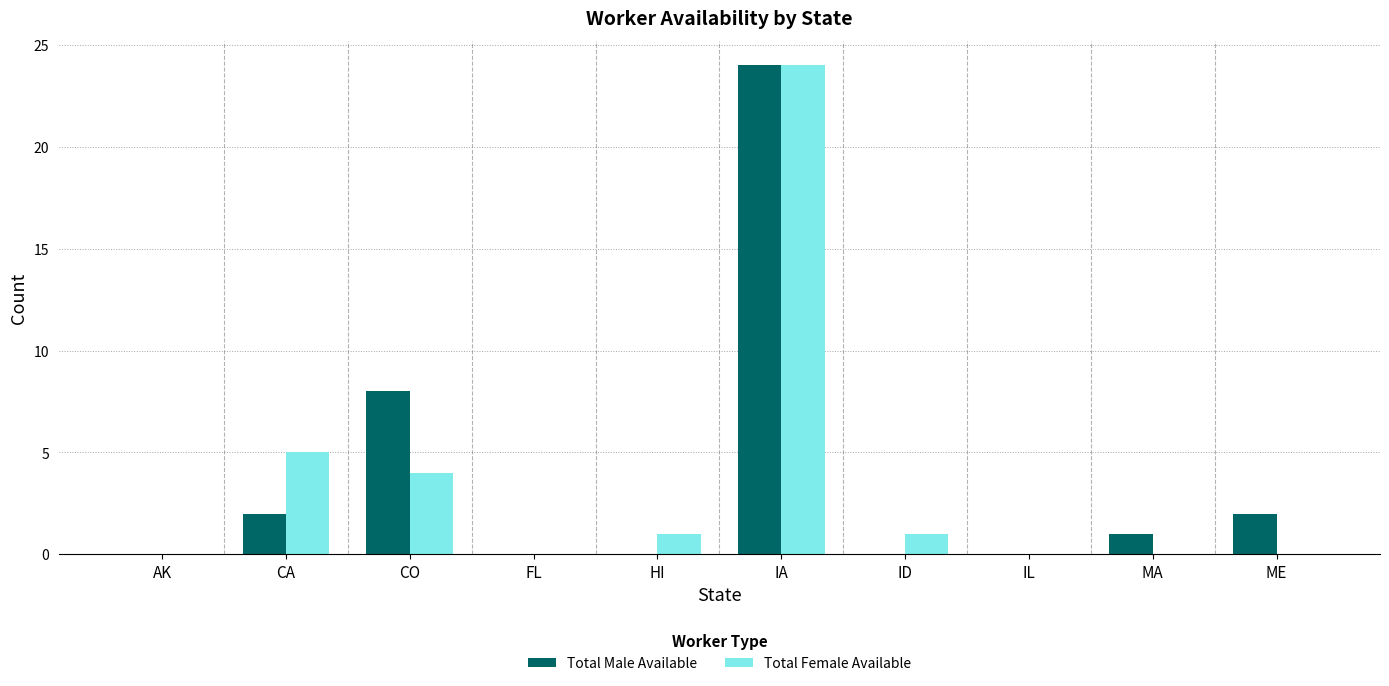

What is the approximate value of Total Female Available at CO?

4